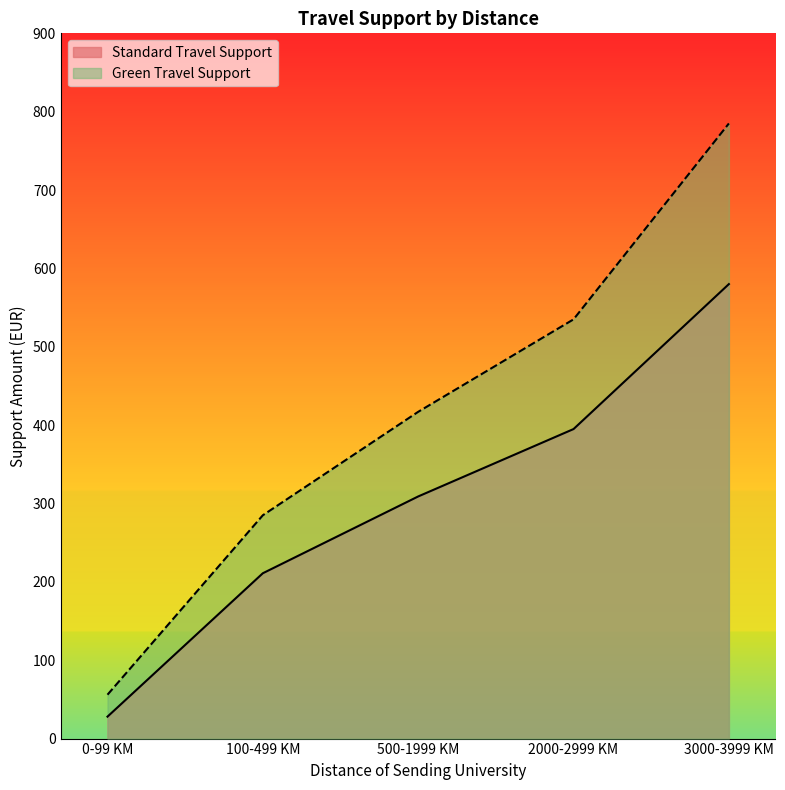

Count the Green Travel Support values in the range 285 to 535.

3